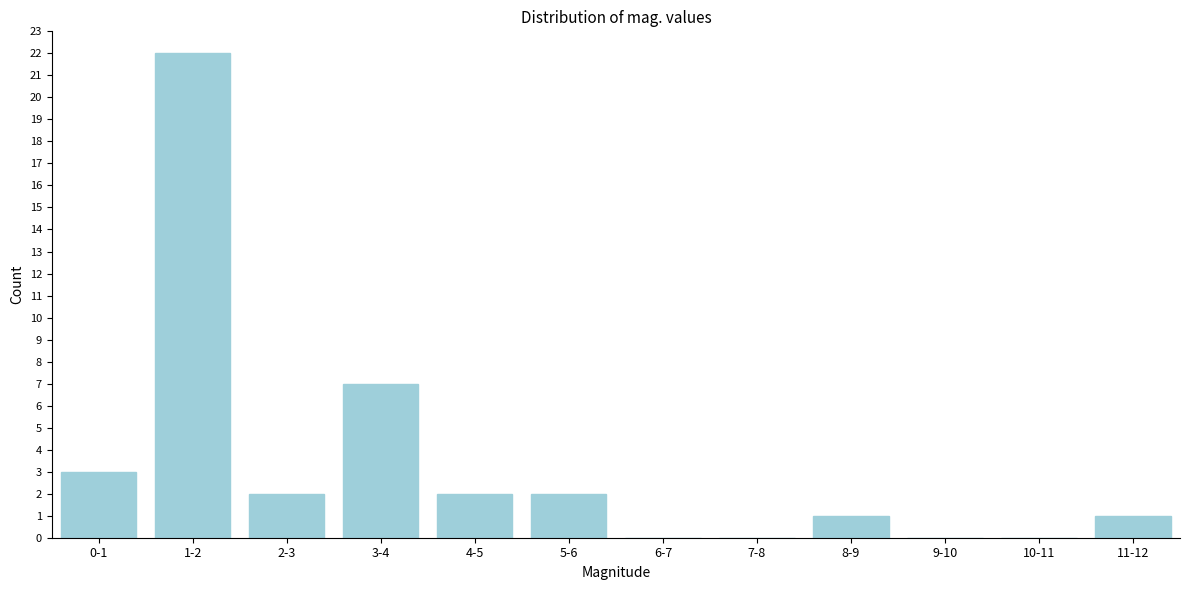

Reading right to left, transcribe all the data shown in this chart.

11-12=1	10-11=0	9-10=0	8-9=1	7-8=0	6-7=0	5-6=2	4-5=2	3-4=7	2-3=2	1-2=22	0-1=3